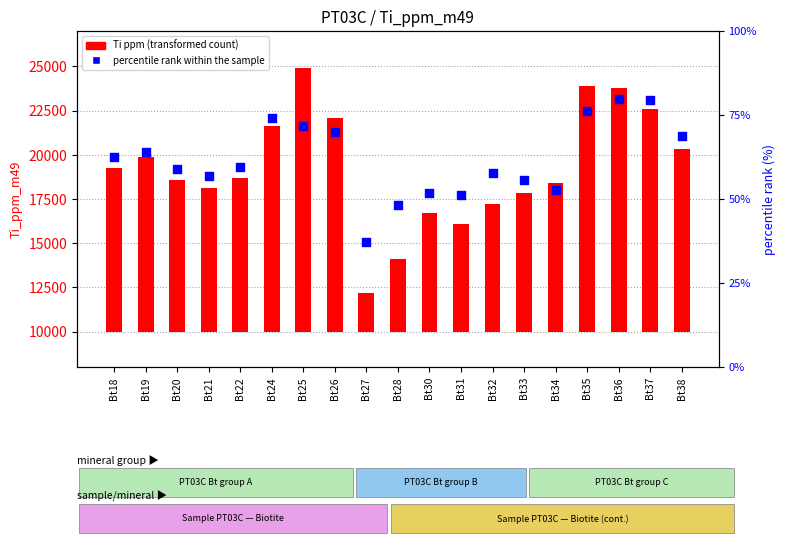

What are all the series names shown in the legend?

Ti ppm (transformed count), percentile rank within the sample